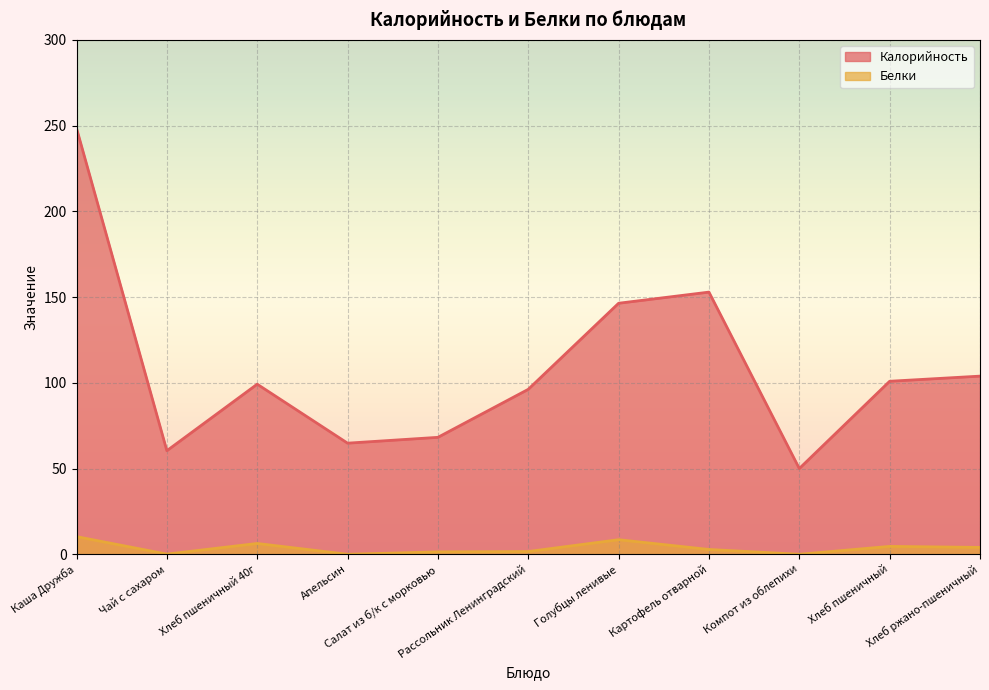

The value of Калорийность at Чай с сахаром is 60.4. True or false?

True